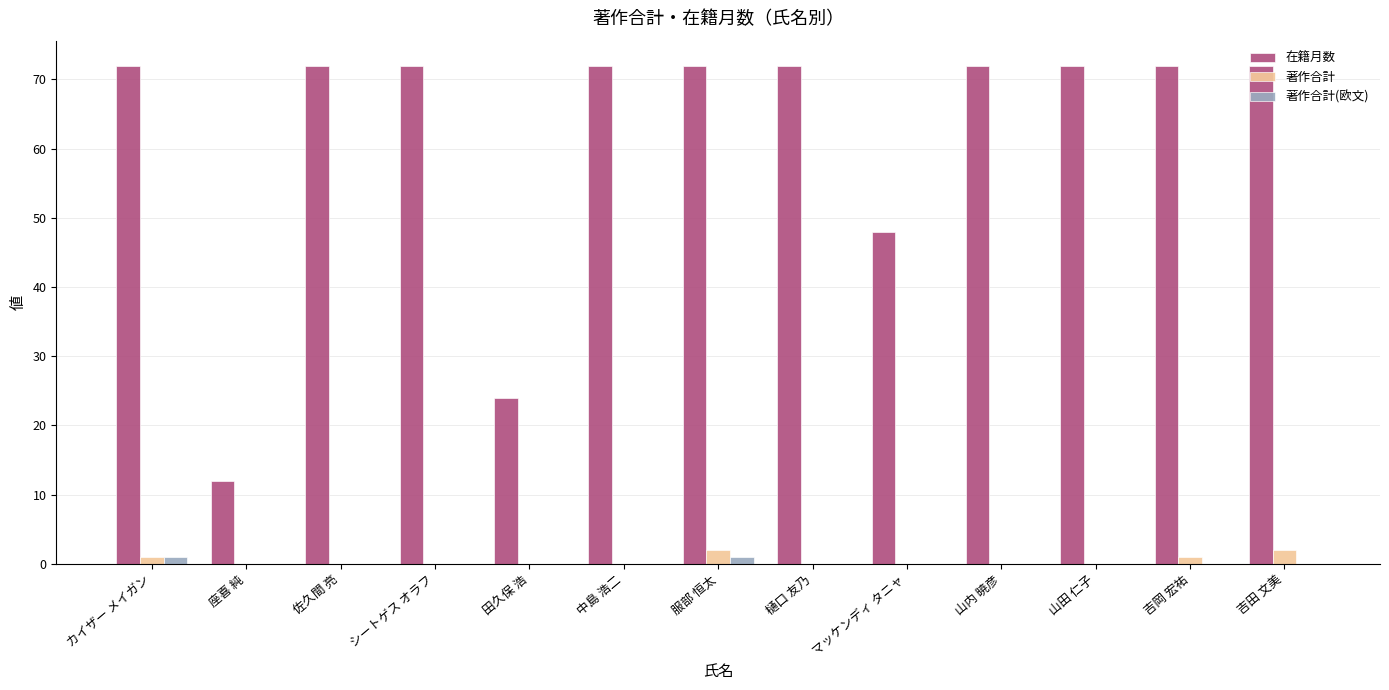

What is the maximum value shown in the chart?

72